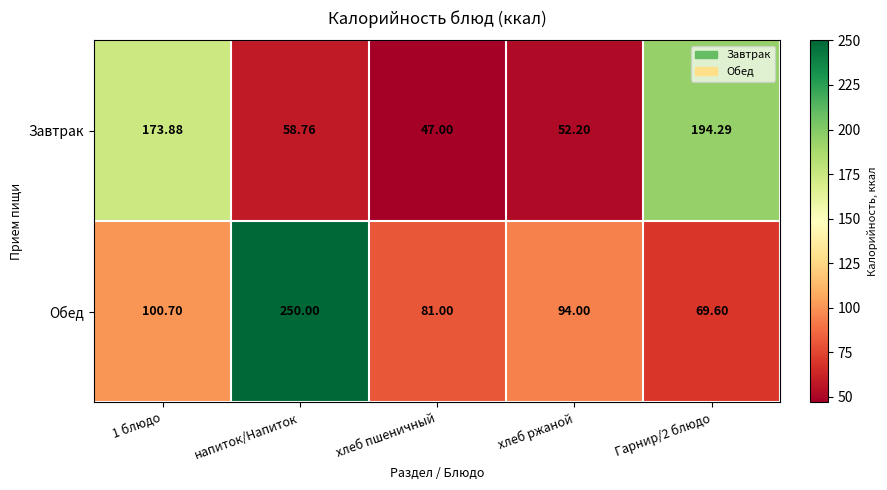

Between напиток/Напиток and Гарнир/2 блюдо, which series saw the biggest shift?

Обед